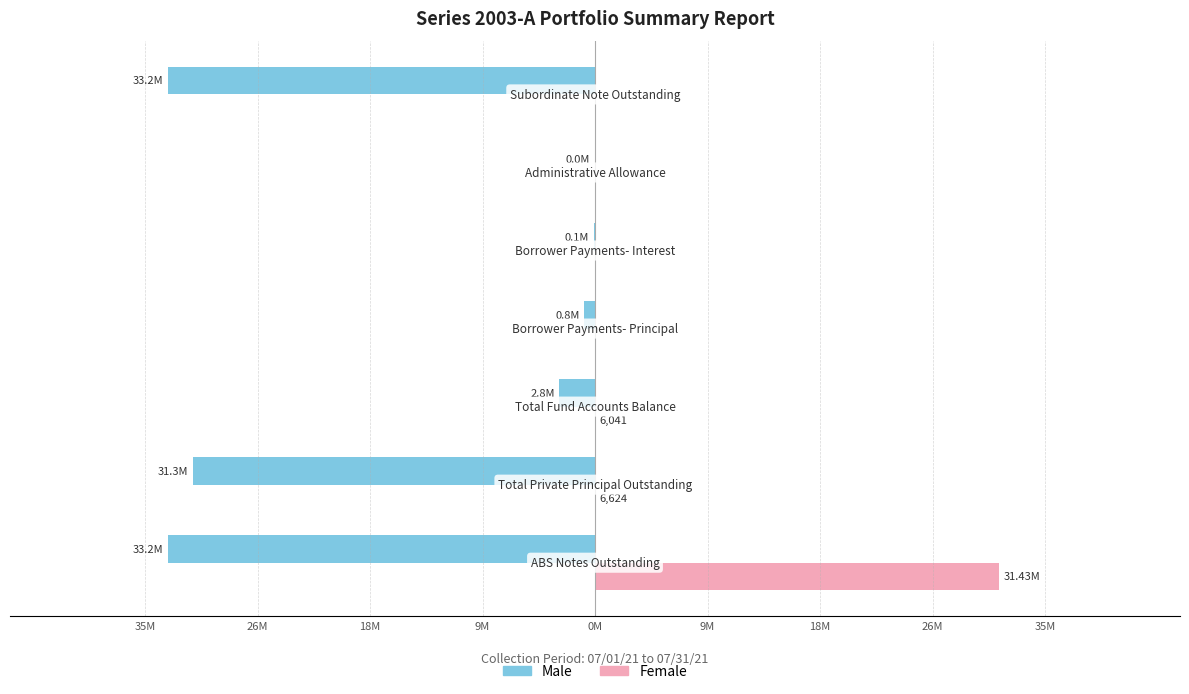

Reading left to right, extract all data points from this chart.

Male: 35M=-33200000.0	26M=-31282156.4	18M=-2793603.5	9M=-849264.3	0M=-97720.5	9M=-26791.6	18M=-33200000.0
Female: 35M=31428844.2	26M=6624.0	18M=6041.0	9M=0.0	0M=0.0	9M=0.0	18M=0.0